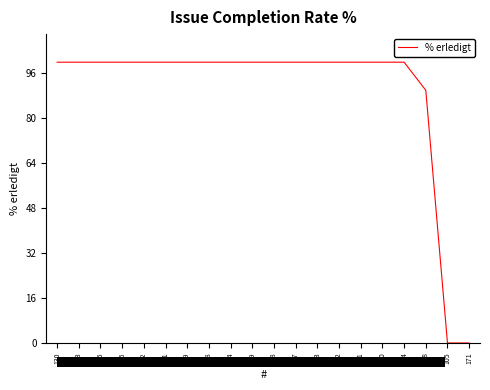

The chart shows a value of 30 at 130. True or false?

False